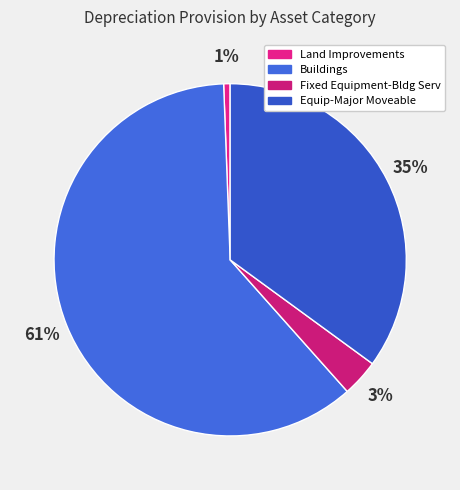

Does Fixed Equipment-Bldg Serv represent more than half of the total?

No